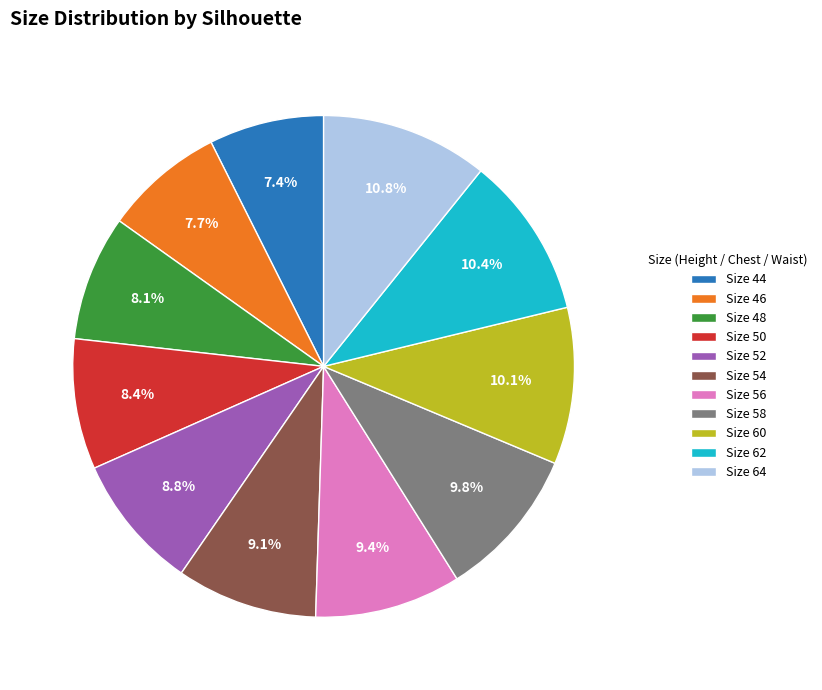

How much of the chart is everything except Size 52?

91.2%